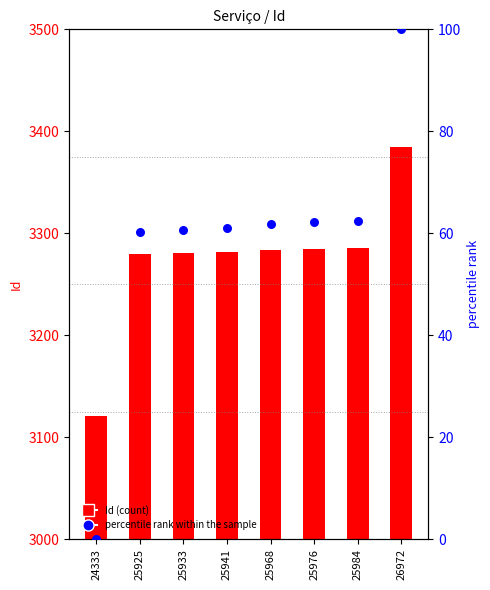

At how many categories does at least one series exceed 2207?

8